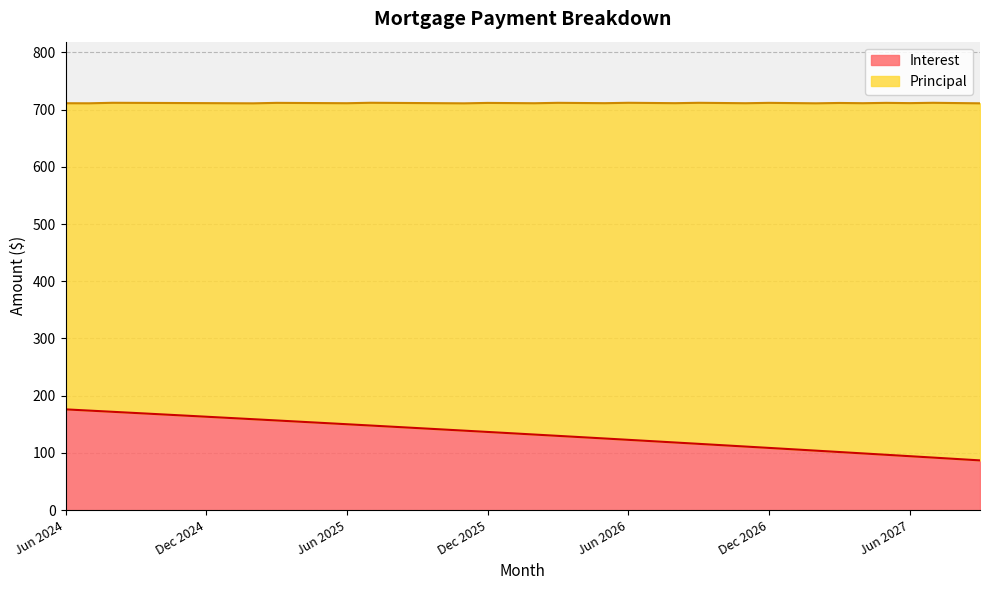

Rank the categories by value from highest to lowest.

Jun 2024, Jul 2024, Aug 2024, Sep 2024, Oct 2024, Nov 2024, Dec 2024, Jan 2025, Feb 2025, Mar 2025, Apr 2025, May 2025, Jun 2025, Jul 2025, Aug 2025, Sep 2025, Oct 2025, Nov 2025, Dec 2025, Jan 2026, Feb 2026, Mar 2026, Apr 2026, May 2026, Jun 2026, Jul 2026, Aug 2026, Sep 2026, Oct 2026, Nov 2026, Dec 2026, Jan 2027, Feb 2027, Mar 2027, Apr 2027, May 2027, Jun 2027, Jul 2027, Aug 2027, Sep 2027